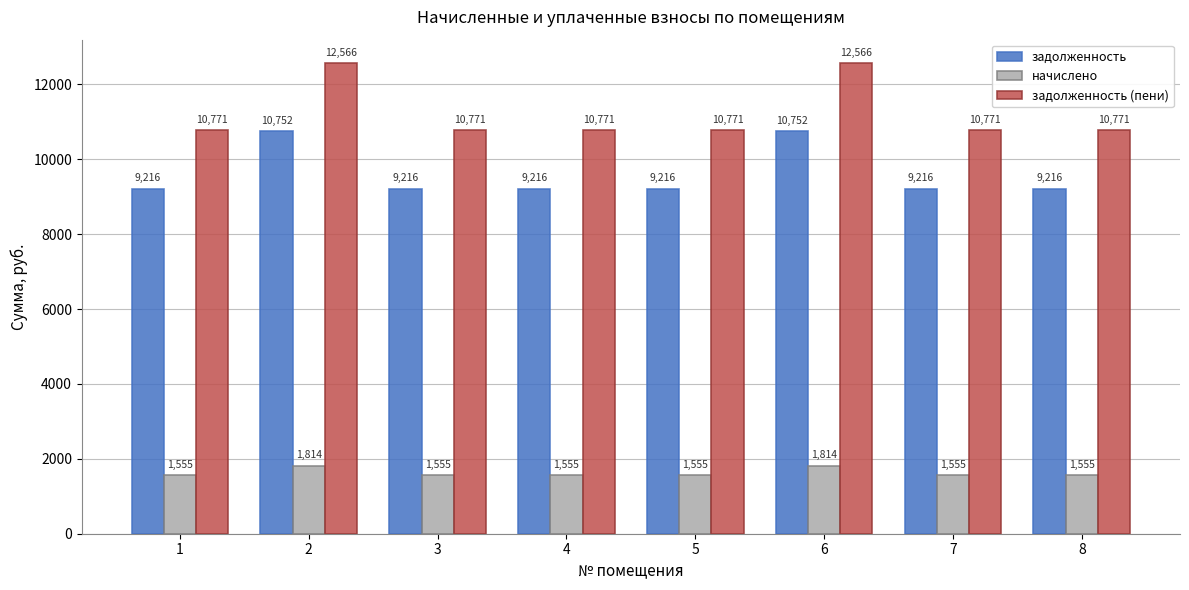

Is it true that задолженность (пени) equals 4904.3 at 6?

False